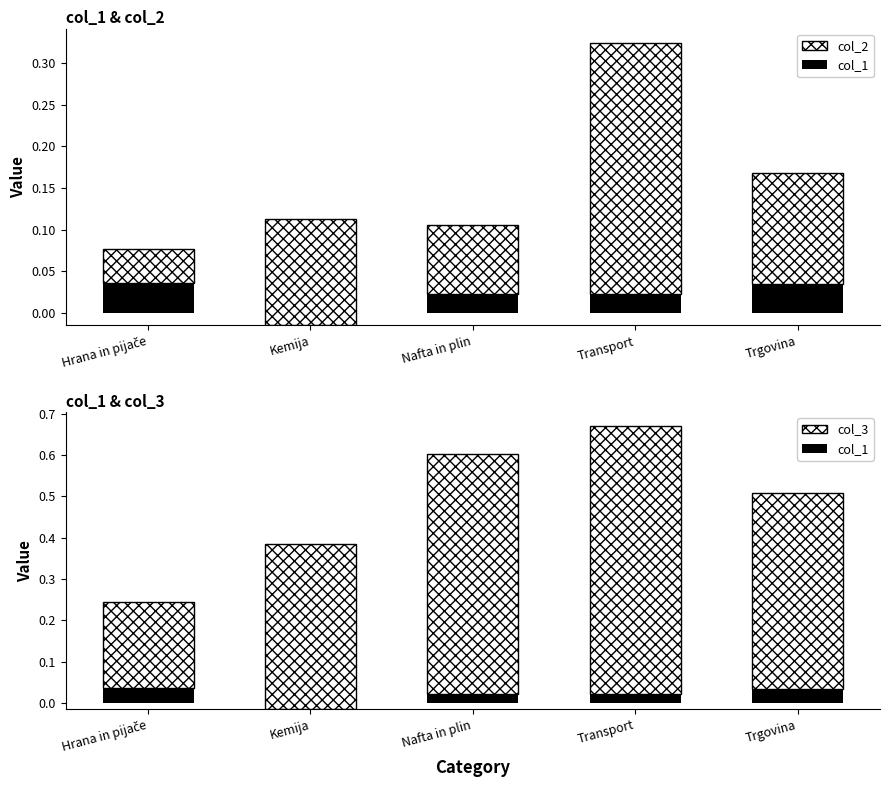

The value of col_1 at Hrana in pijače is 0.0. True or false?

True